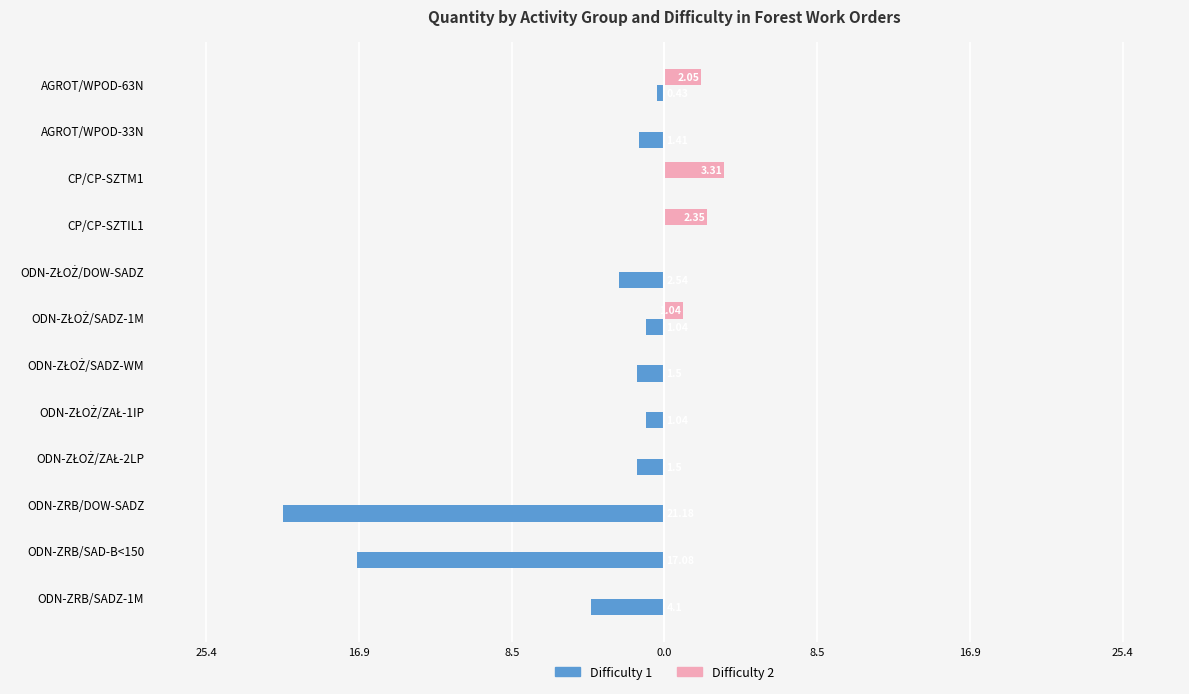

What are all the series names shown in the legend?

Difficulty 1, Difficulty 2